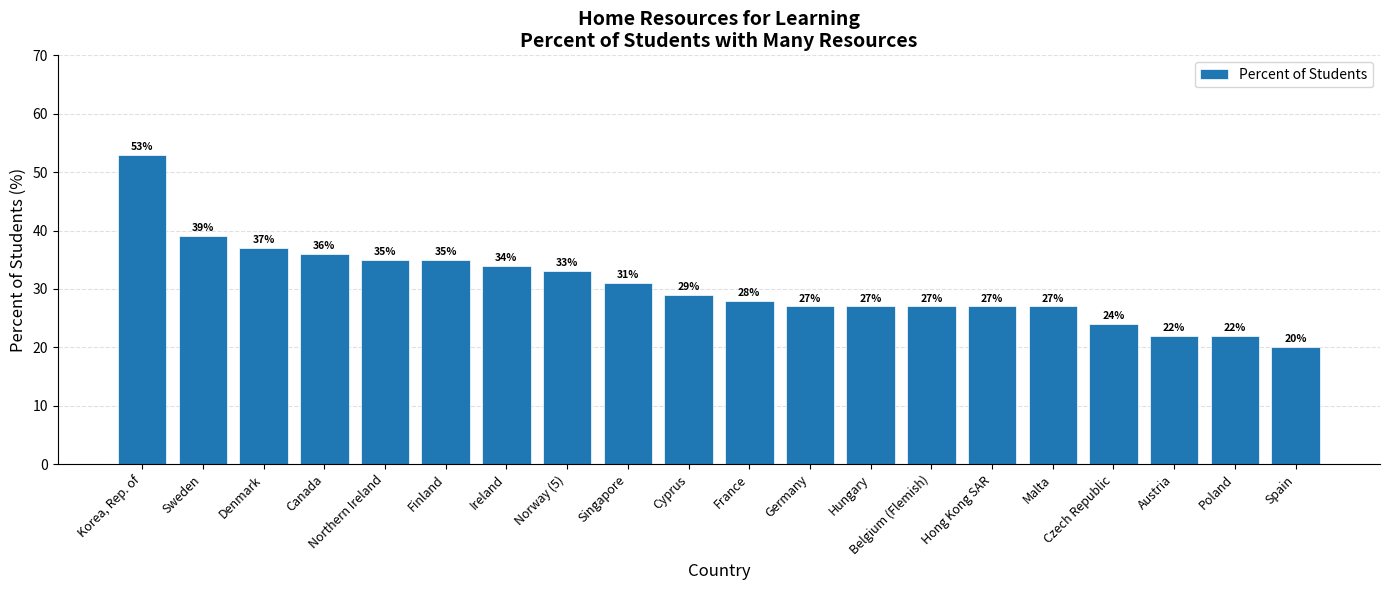

How many data points does each series have?

20